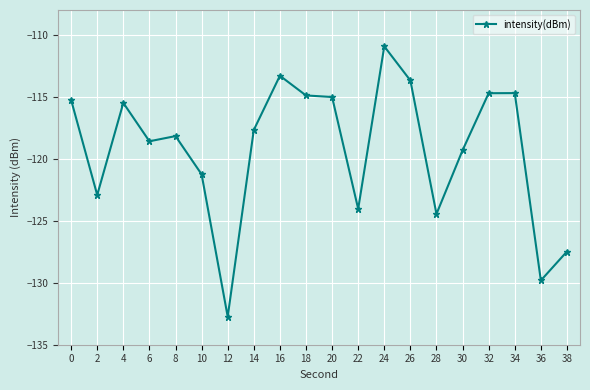

What is the difference between the values at 0 and 30?

4.1